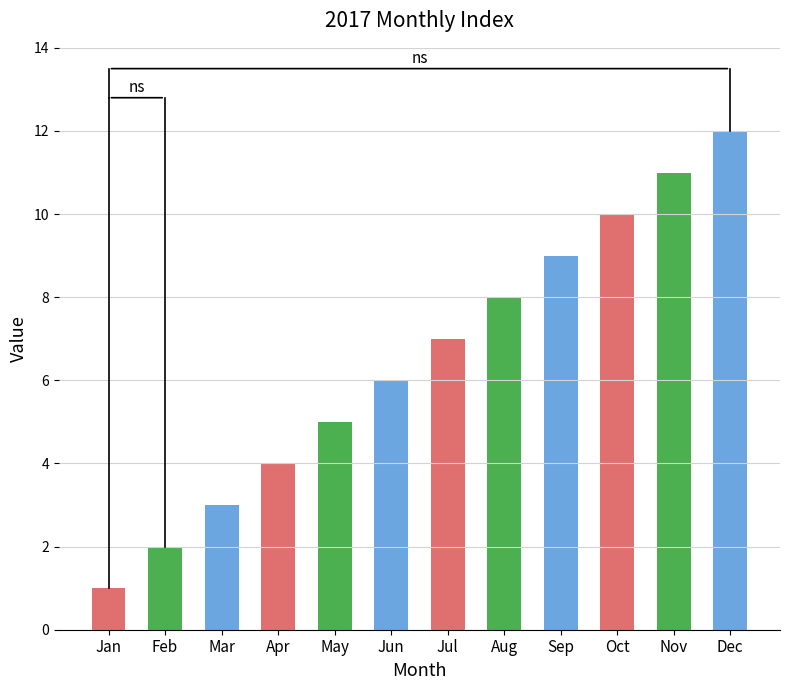

Reading left to right, list all the values displayed in this chart.

Jan=1	Feb=2	Mar=3	Apr=4	May=5	Jun=6	Jul=7	Aug=8	Sep=9	Oct=10	Nov=11	Dec=12